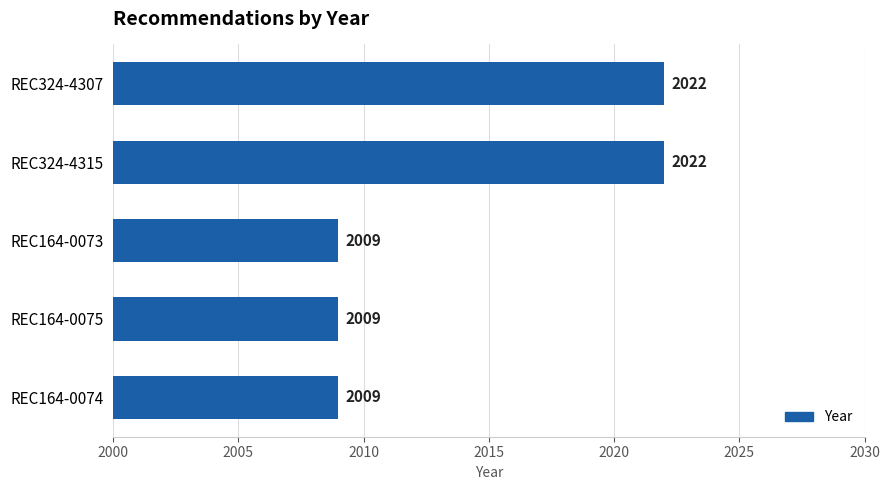

What is the change in value from REC324-4315 to REC164-0073?

-13